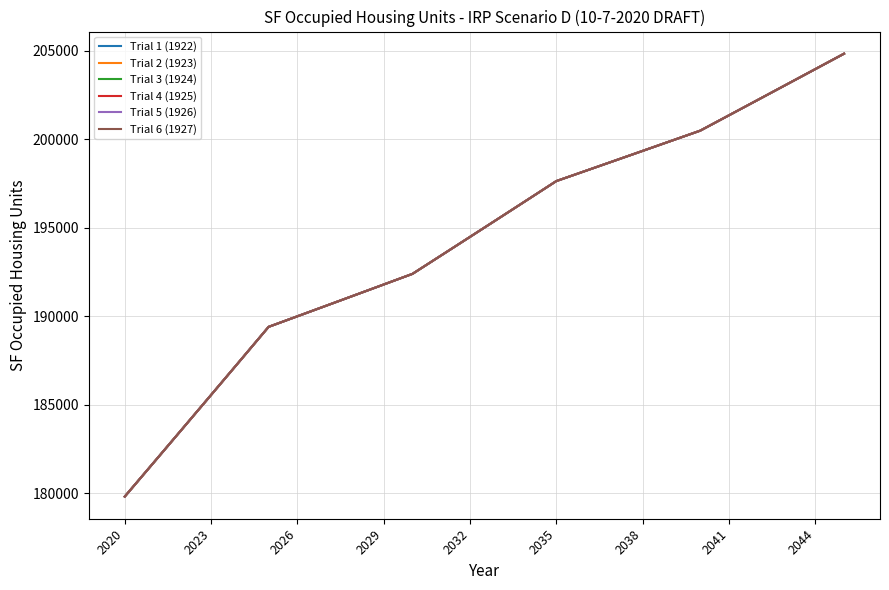

Does the chart display data point markers on the line(s)?

No